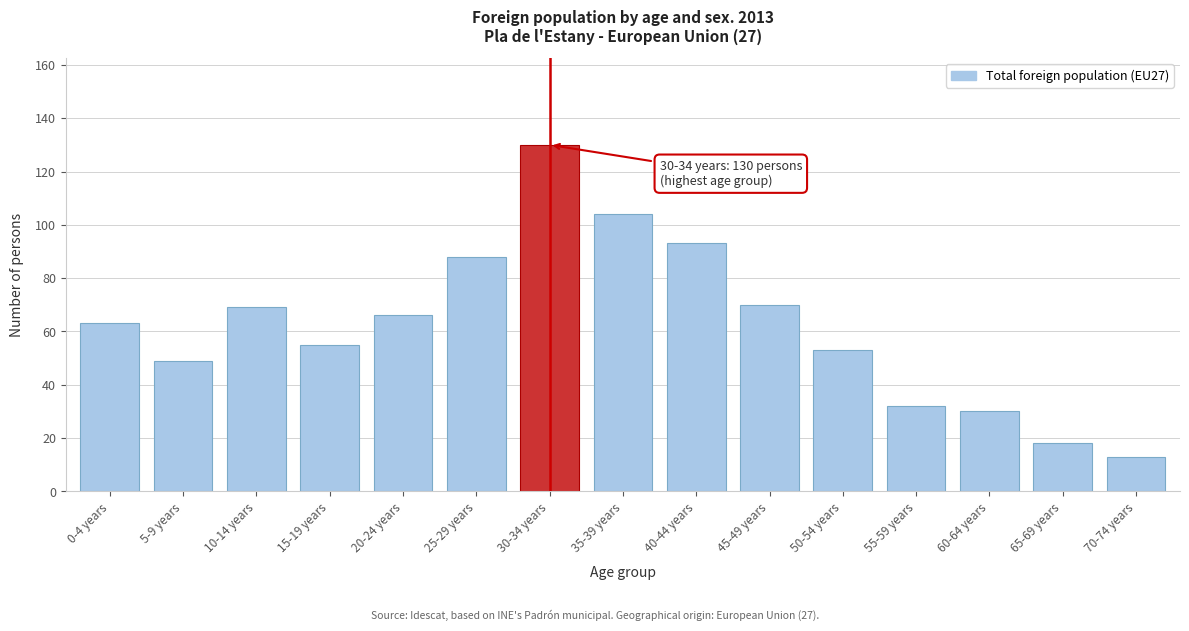

Reading right to left, list all the values displayed in this chart.

13	18	30	32	53	70	93	104	130	88	66	55	69	49	63